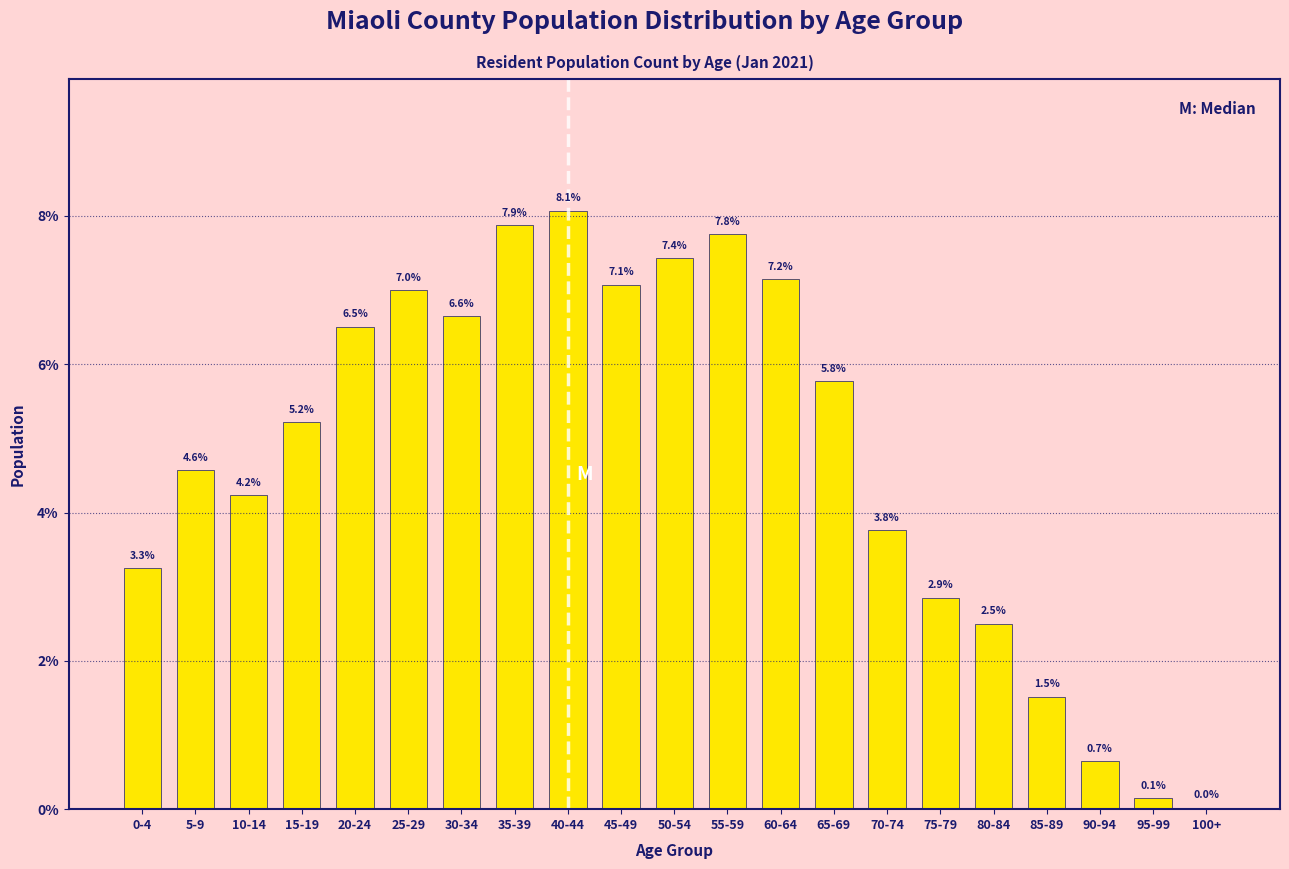

The value at 75-79 is 2.9. True or false?

True